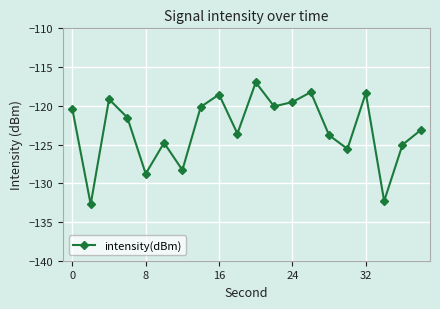

What is the difference between the second highest and second lowest values?

14.1